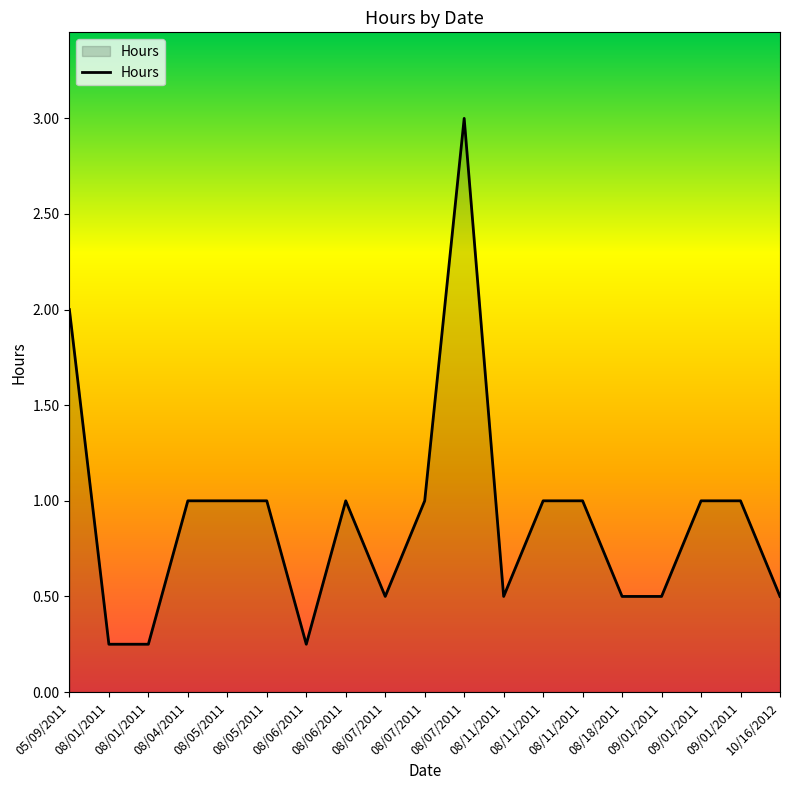

What is the maximum value shown in the chart?

3.0